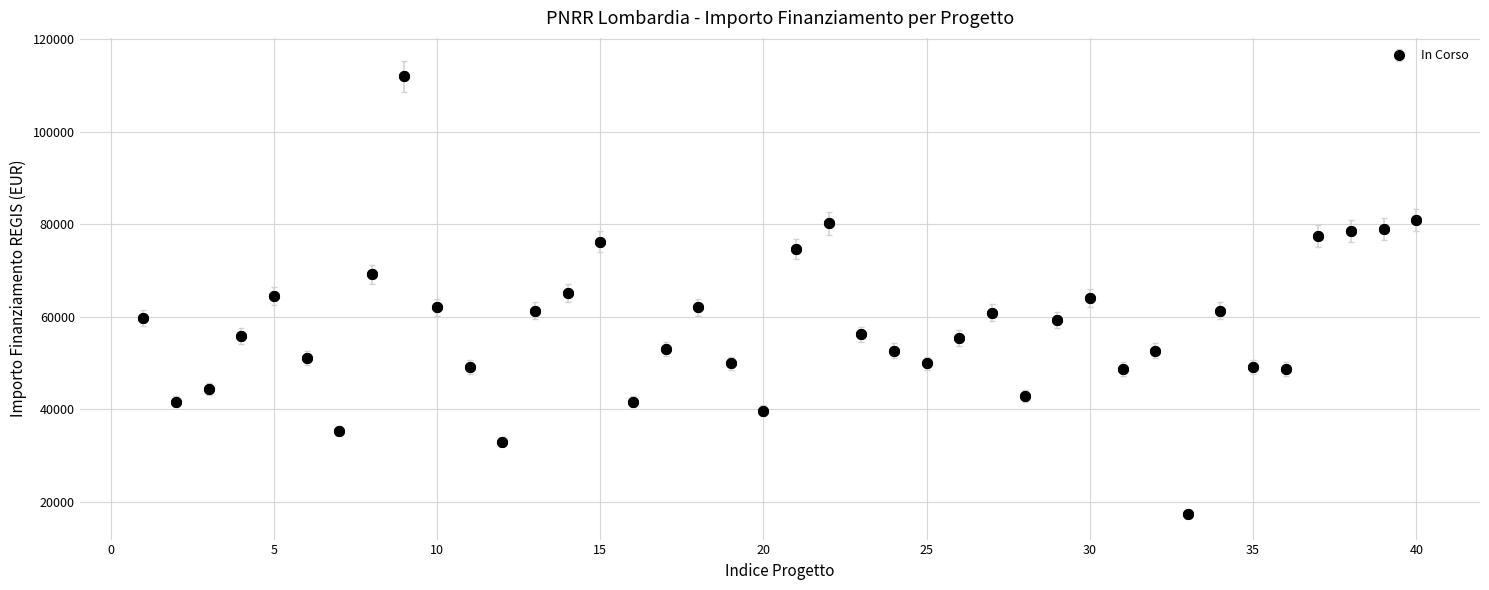

What is the difference between the maximum and second lowest values?

78953.6